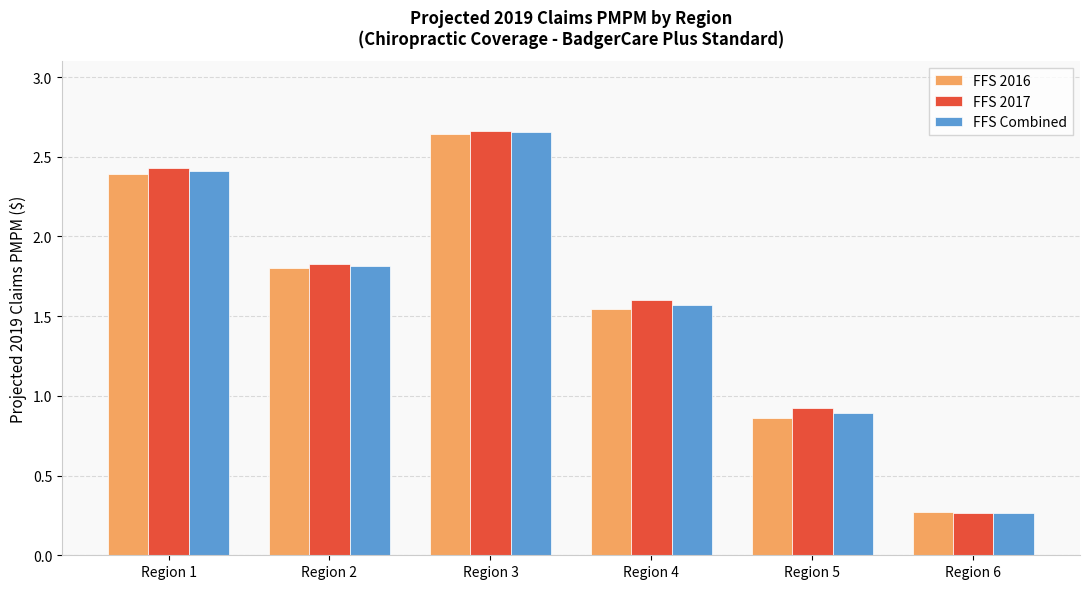

At which category is the sum across all series the highest?

Region 3